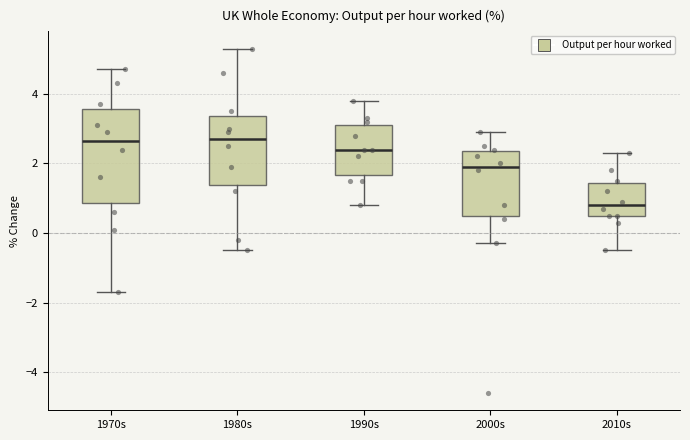

Reading left to right, read every box against the y-axis: the position of its median line, the range the box covers, and the ends of its whiskers. The values are not printed on the chart, so give them approximately, as read against the axis.

1970s: median 2.6, box 0.8 to 3.6, whiskers -1.6 to 4.8
1980s: median 2.8, box 1.4 to 3.4, whiskers -0.4 to 5.4
1990s: median 2.4, box 1.6 to 3.2, whiskers 0.8 to 3.8
2000s: median 2.0, box 0.6 to 2.4, whiskers -0.2 to 3.0
2010s: median 0.8, box 0.6 to 1.4, whiskers -0.4 to 2.4